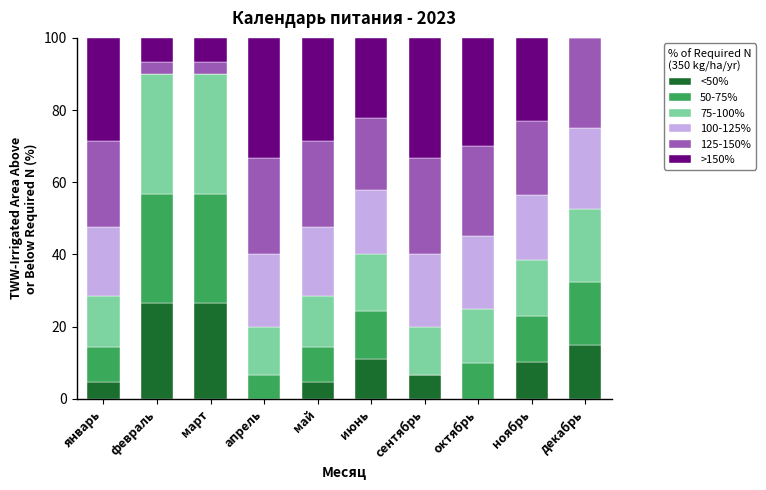

How many values in the <50% series exceed 10?

5